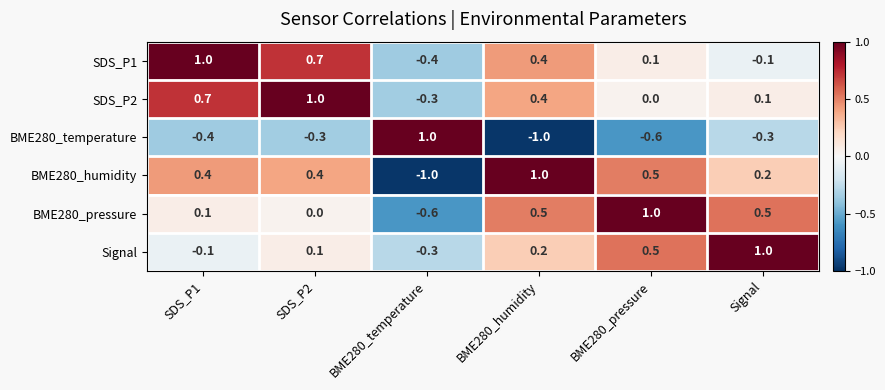

What is the difference between the highest and lowest values at SDS_P1?

1.4